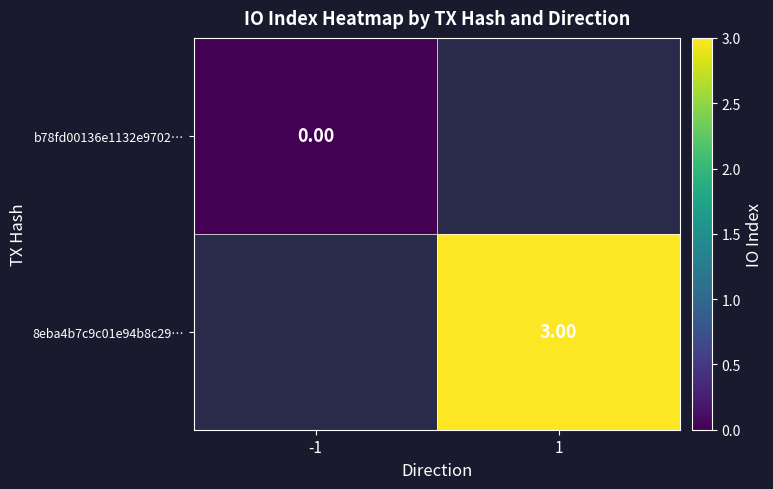

At 1, list the series in order from largest to smallest.

b78fd00136e1132e9702…, 8eba4b7c9c01e94b8c29…